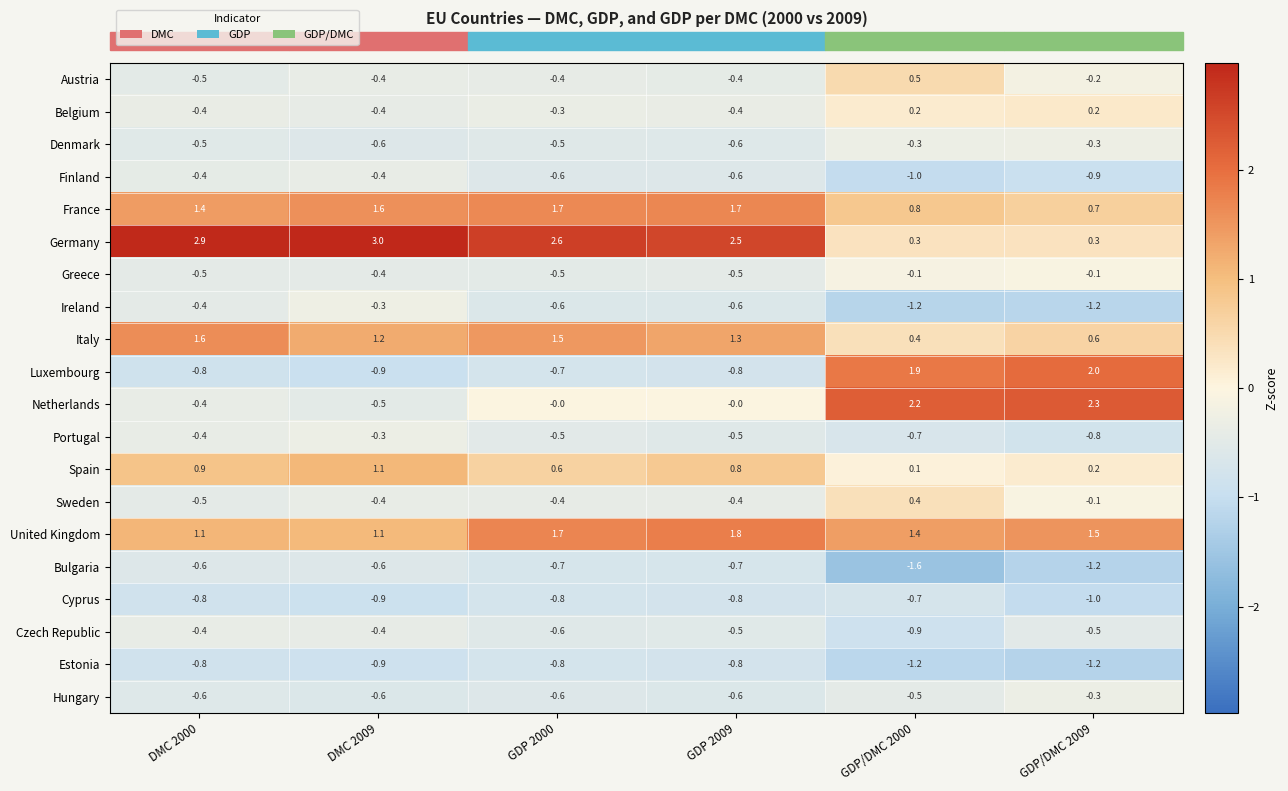

Is it true that Bulgaria equals -0.6 at DMC 2009?

True